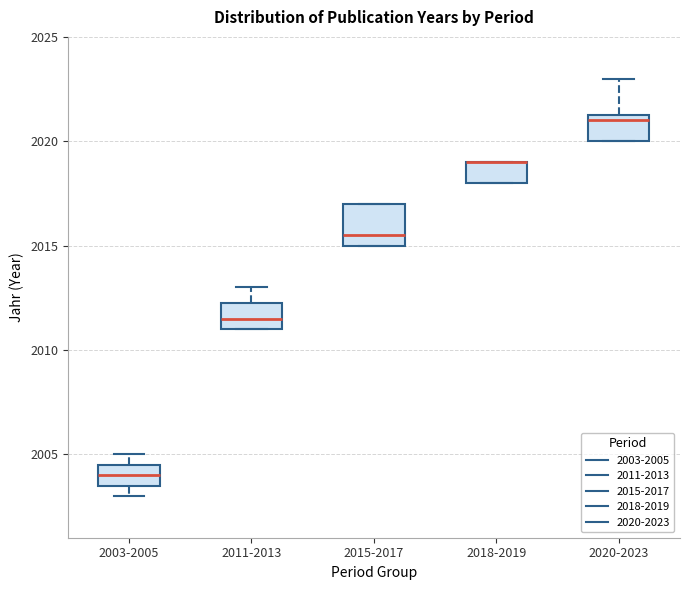

Comparing the boxes themselves (not the whiskers), which one is the tallest?

2015-2017